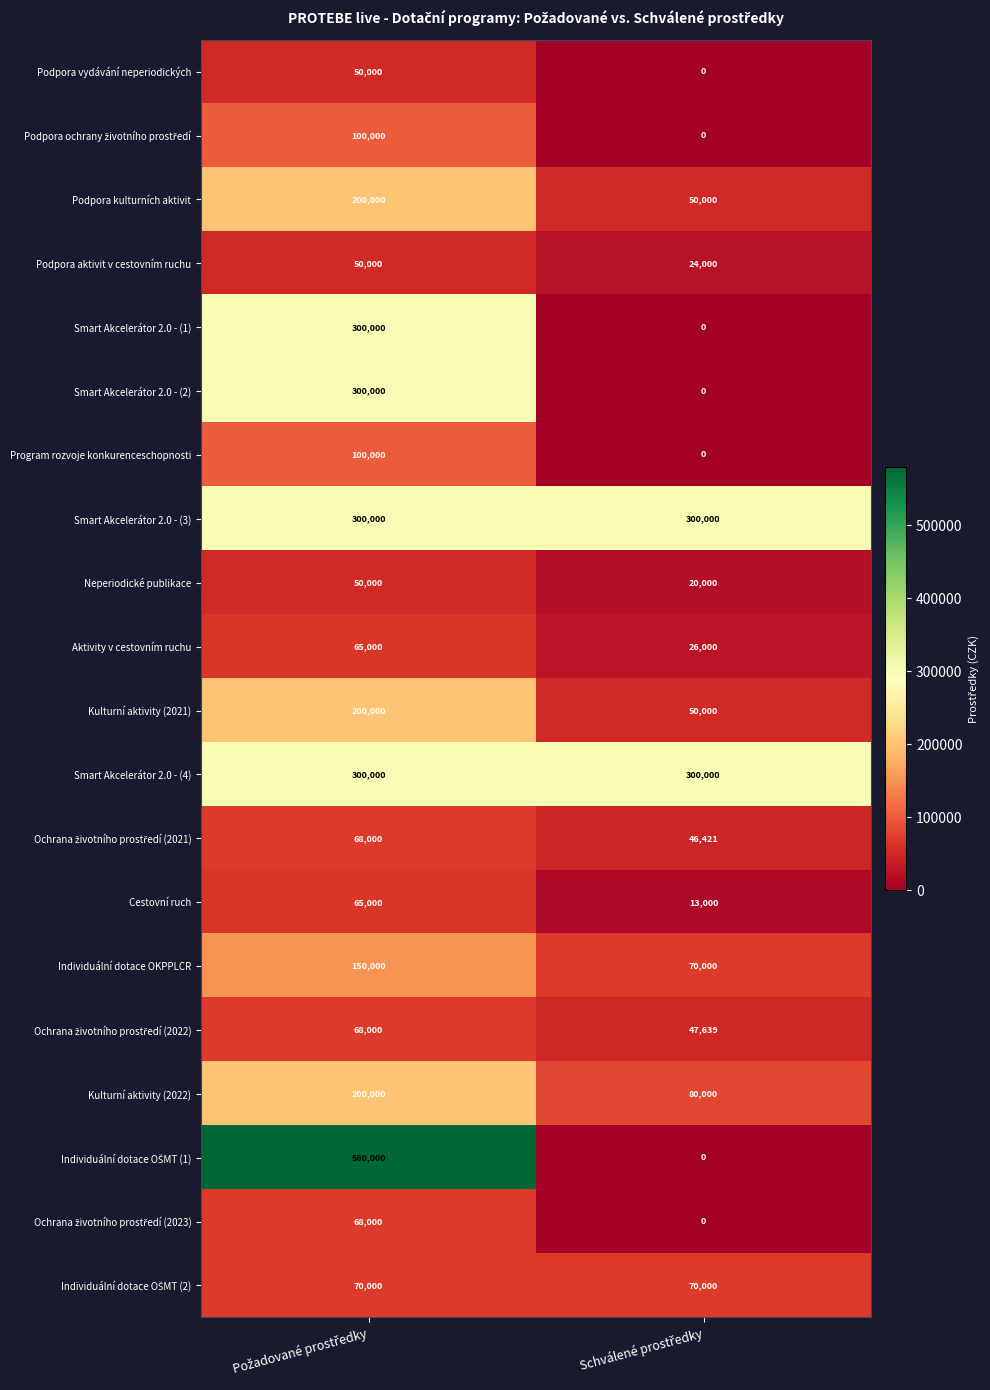

What is the average value of the Neperiodické publikace series?

35000